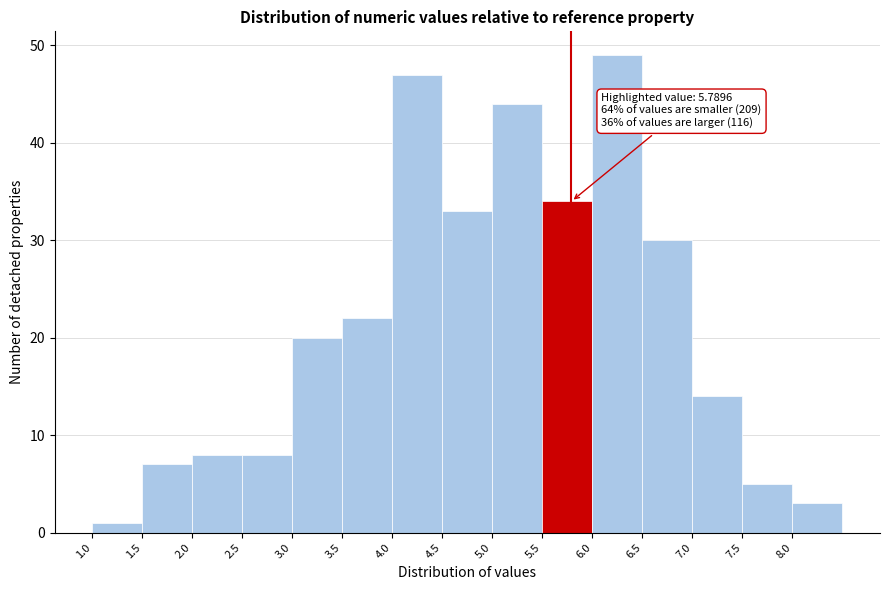

Over which range of the x-axis is the bar tallest?

6.0 to 6.5